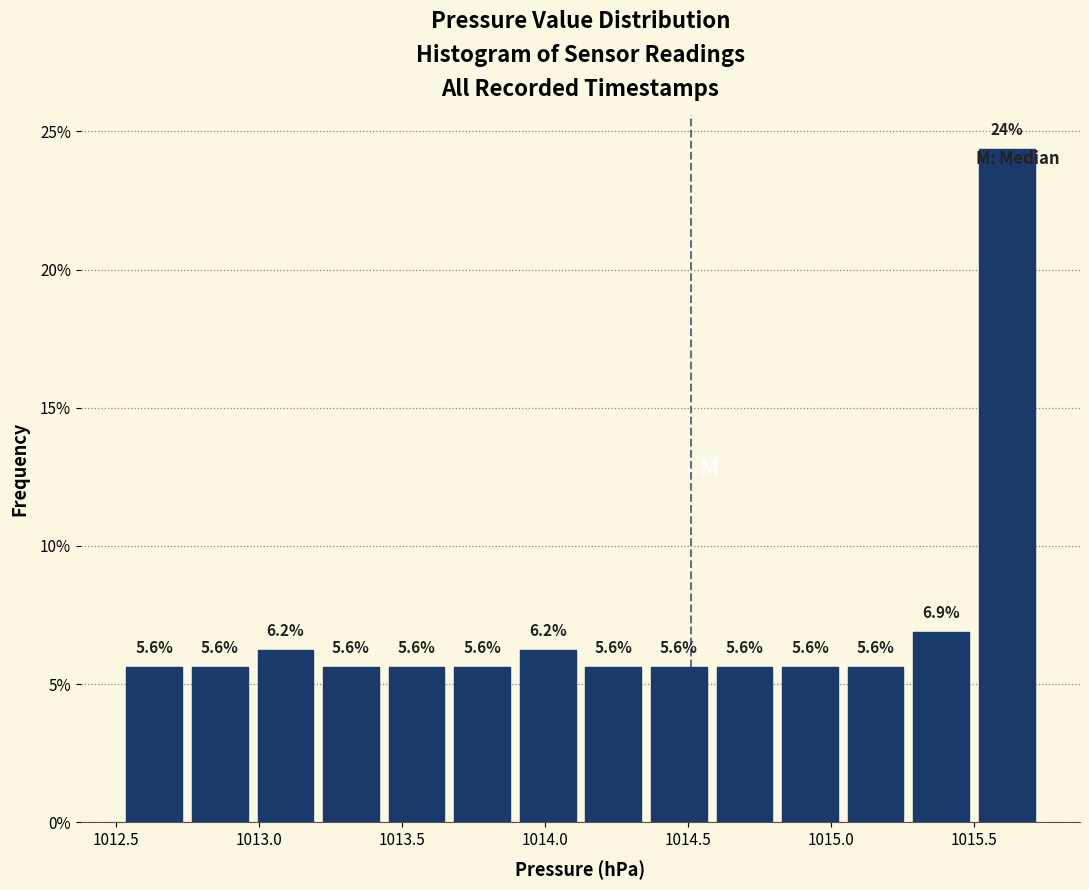

Over which range of the x-axis is the bar tallest?

1015.50 to 1015.75